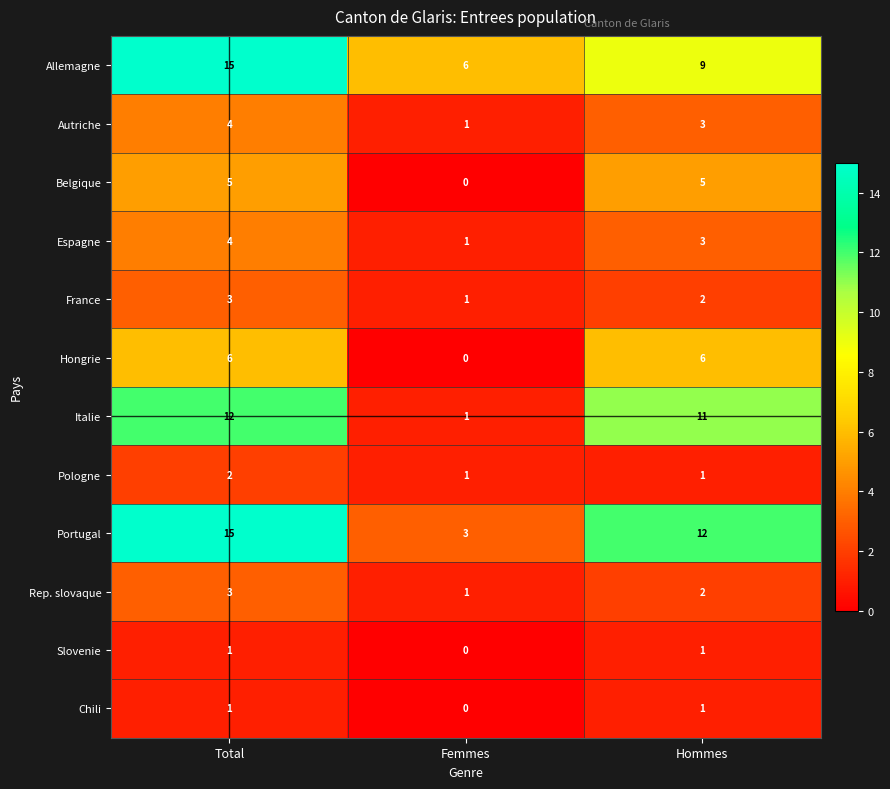

What is the sum of all Rep. slovaque values?

6